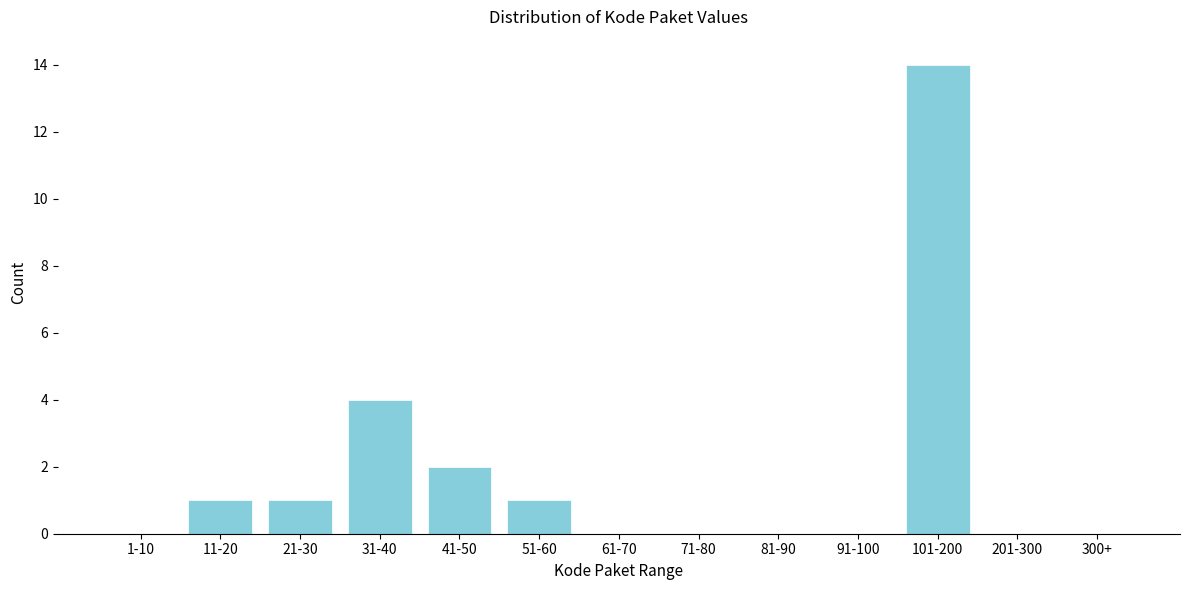

Reading left to right, transcribe all the data shown in this chart.

1-10=0	11-20=1	21-30=1	31-40=4	41-50=2	51-60=1	61-70=0	71-80=0	81-90=0	91-100=0	101-200=14	201-300=0	300+=0